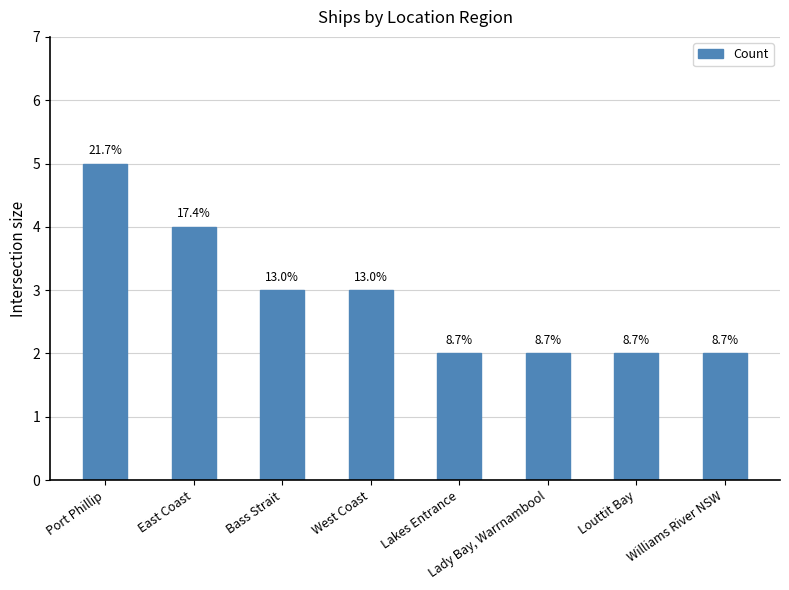

How many bars are there in total?

8